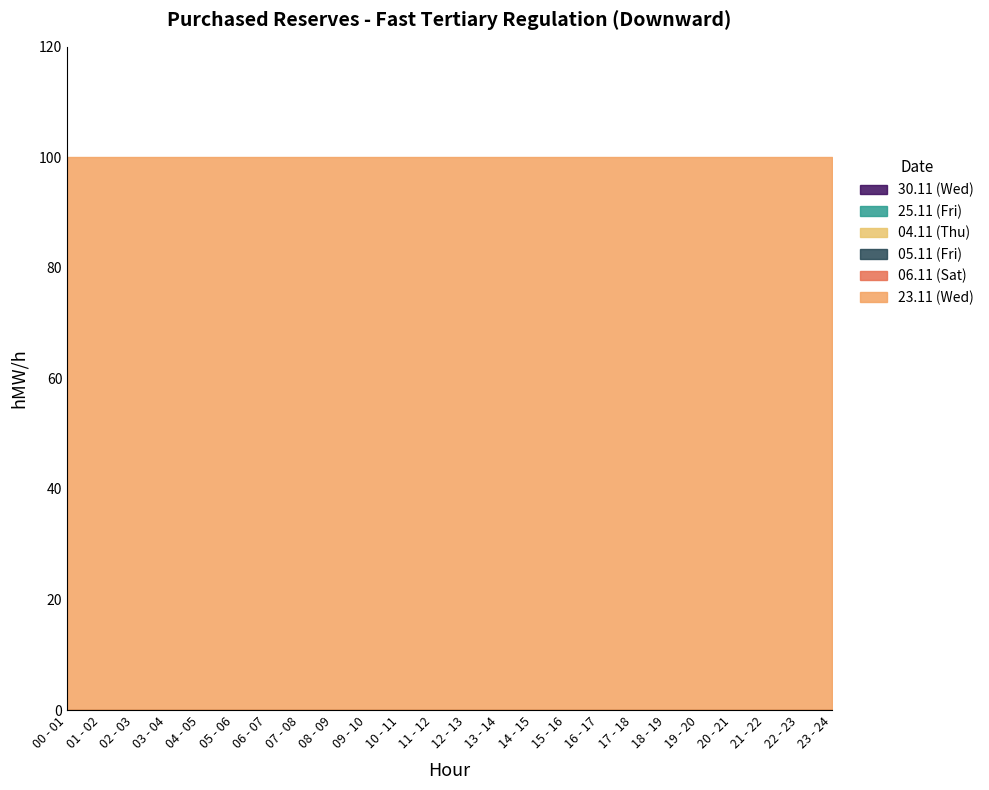

Which series has the largest range (max minus min)?

30.11 (Wed)